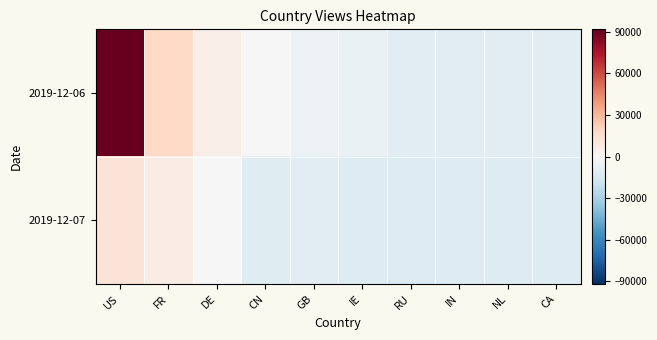

How many data points does each series have?

10